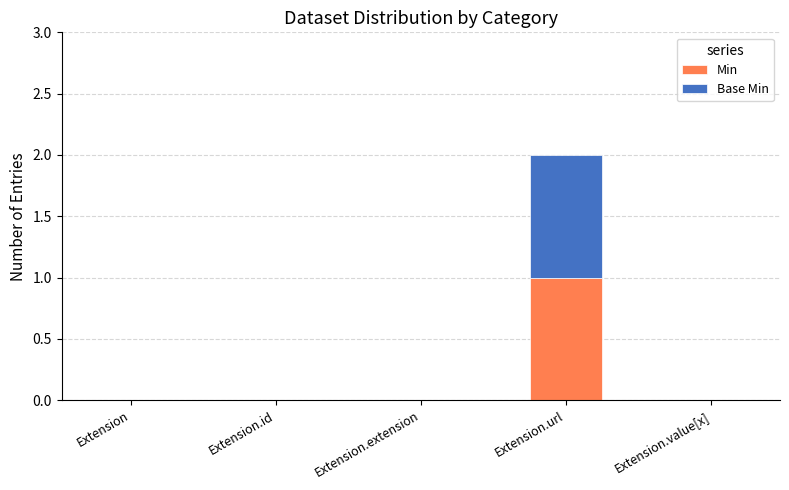

The value of Min at Extension.extension is -1. True or false?

False